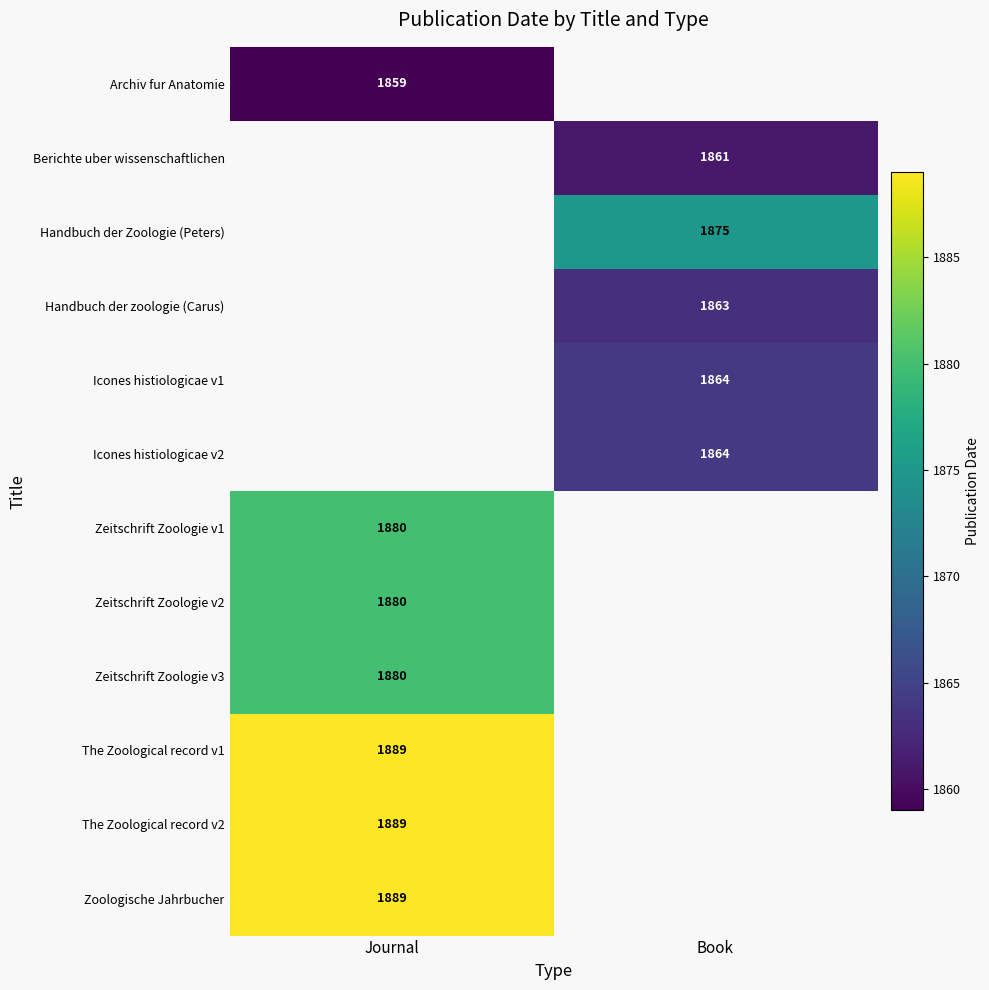

The value of Icones histiologicae v1 at Book is 1864. True or false?

True